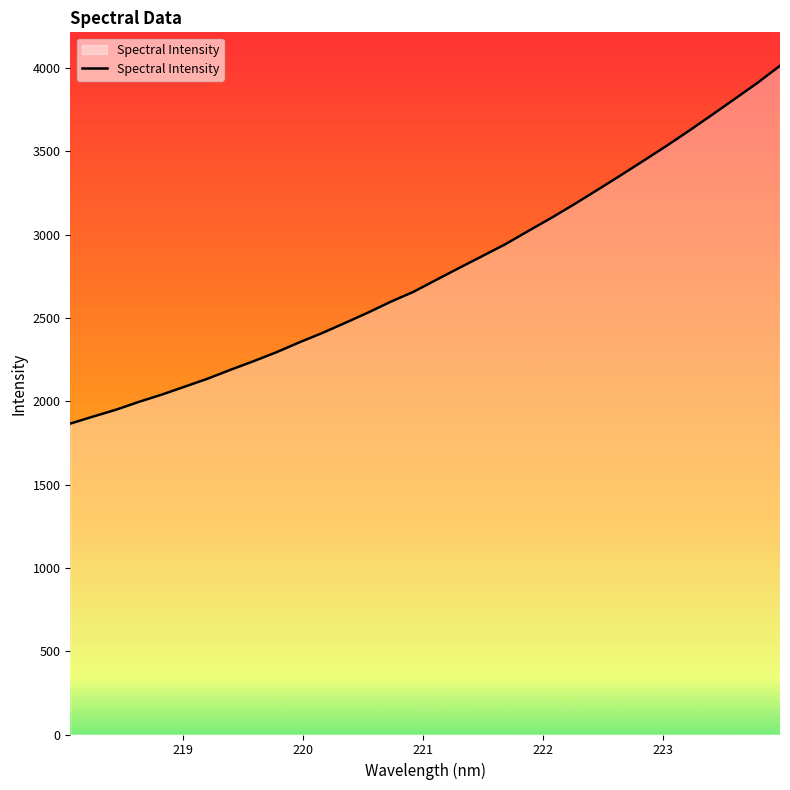

What is the smallest value displayed?

1866.2